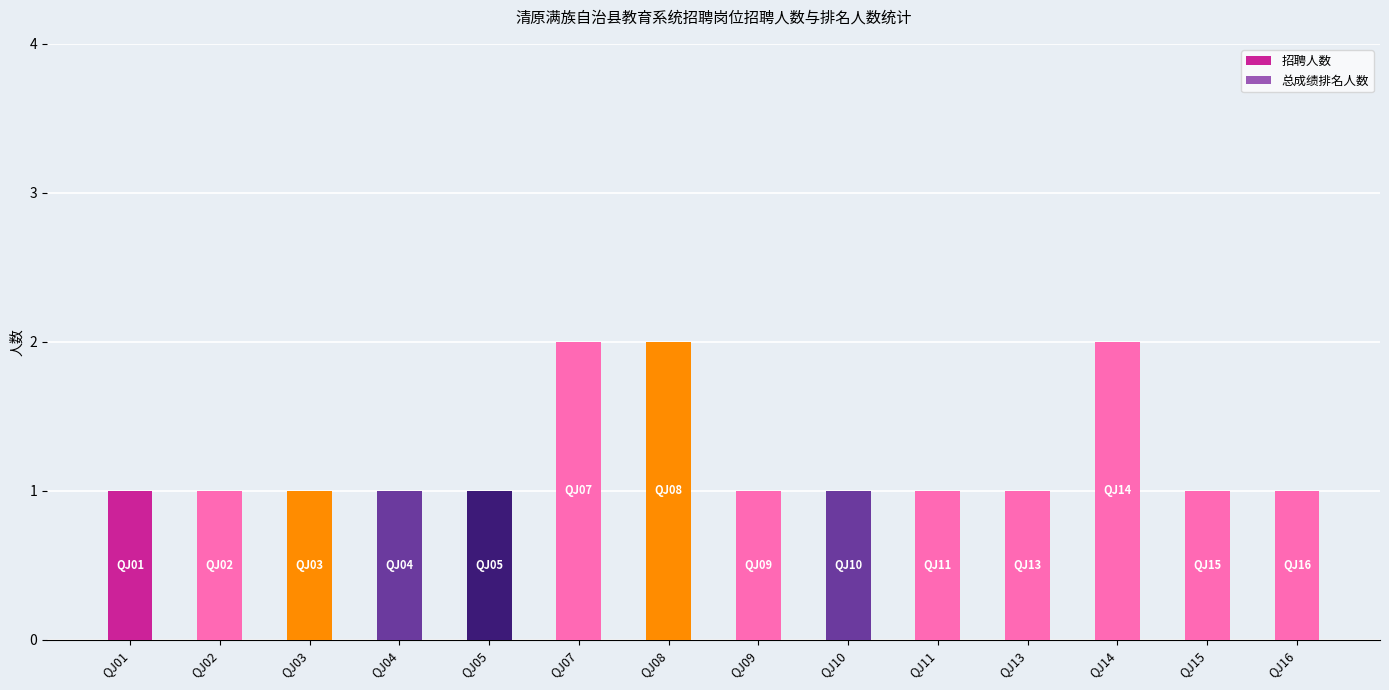

Approximately how many times larger is the value at QJ07 compared to QJ11?

2.0